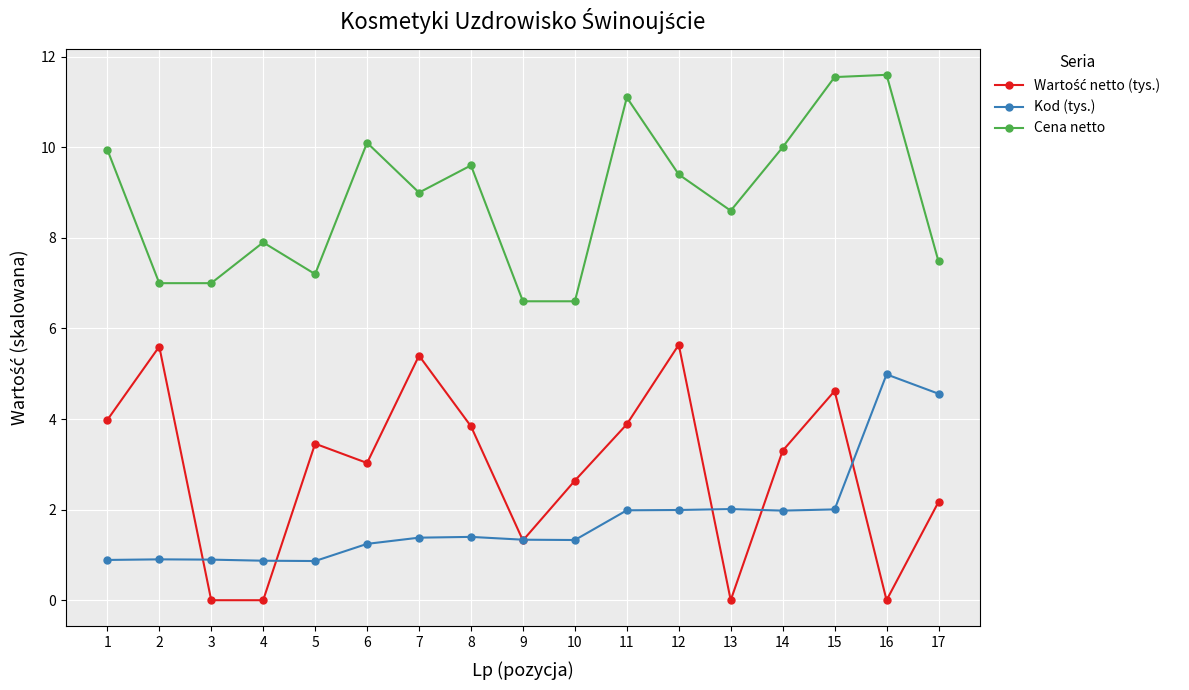

True or false: Kod (tys.) and Cena netto cross at least once.

False